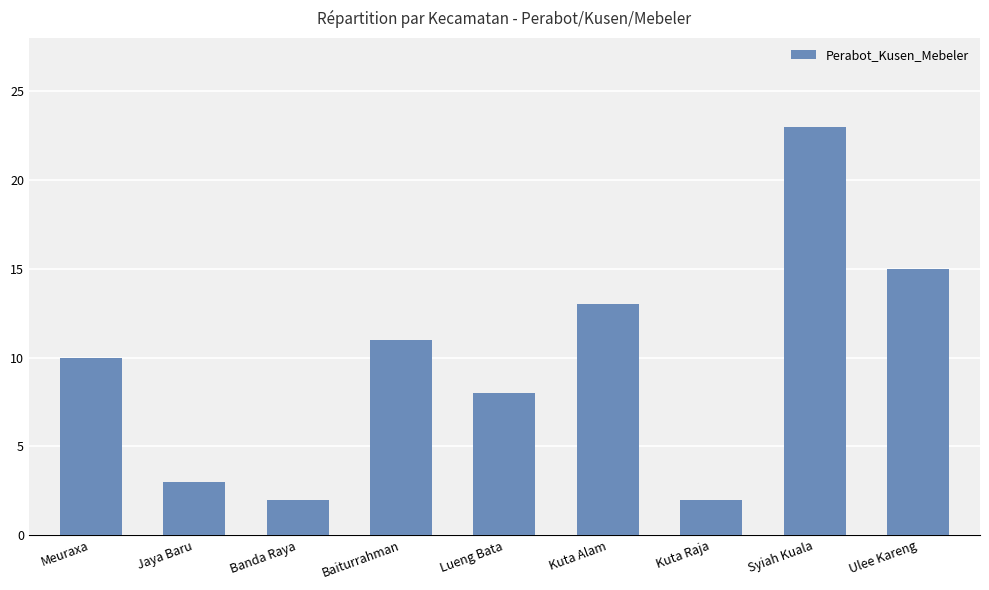

What is the sum of the values at Meuraxa and Baiturrahman?

21